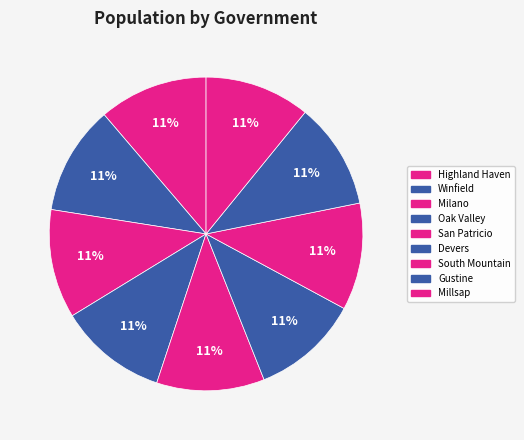

How many slices are in this pie chart?

9